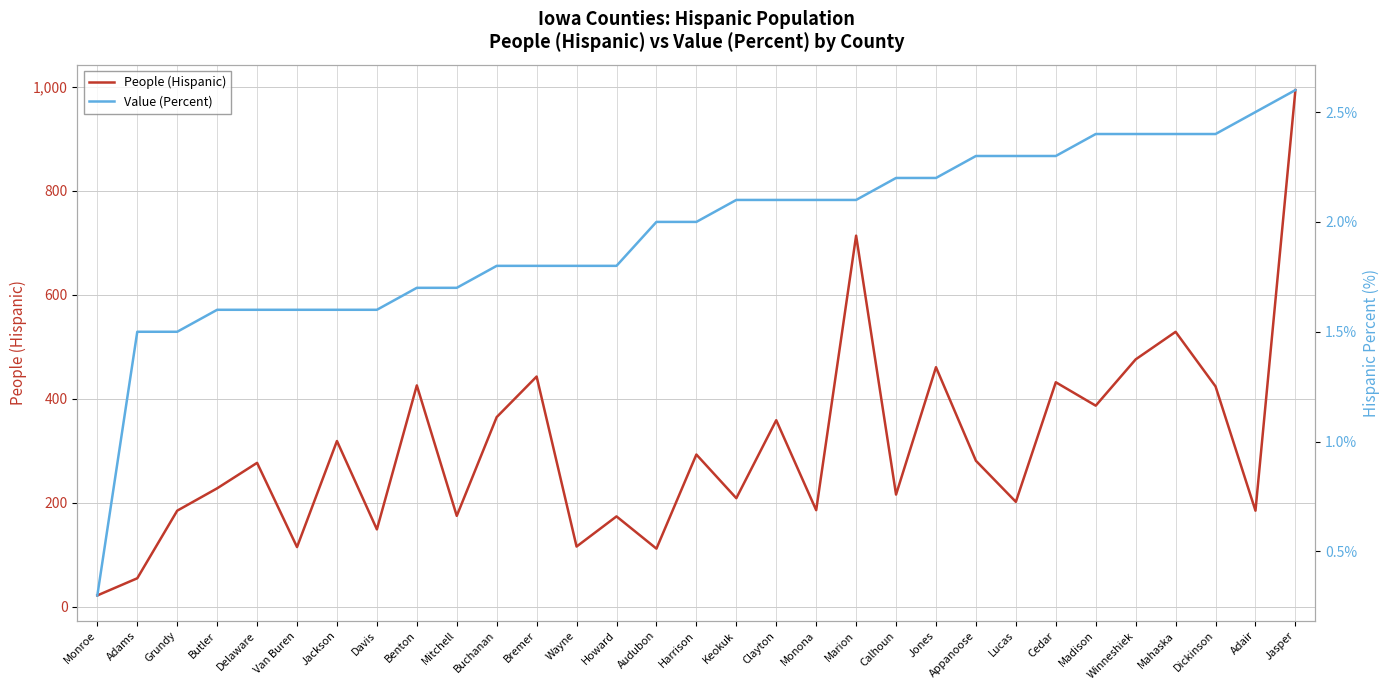

Reading left to right, what are all the values shown in this chart?

People (Hispanic): 22.0	55.0	185.0	228.0	277.0	115.0	319.0	149.0	426.0	175.0	365.0	443.0	116.0	174.0	112.0	293.0	209.0	359.0	186.0	714.0	216.0	461.0	281.0	202.0	432.0	387.0	476.0	529.0	424.0	185.0	994.0
Value (Percent): 0.3	1.5	1.5	1.6	1.6	1.6	1.6	1.6	1.7	1.7	1.8	1.8	1.8	1.8	2.0	2.0	2.1	2.1	2.1	2.1	2.2	2.2	2.3	2.3	2.3	2.4	2.4	2.4	2.4	2.5	2.6